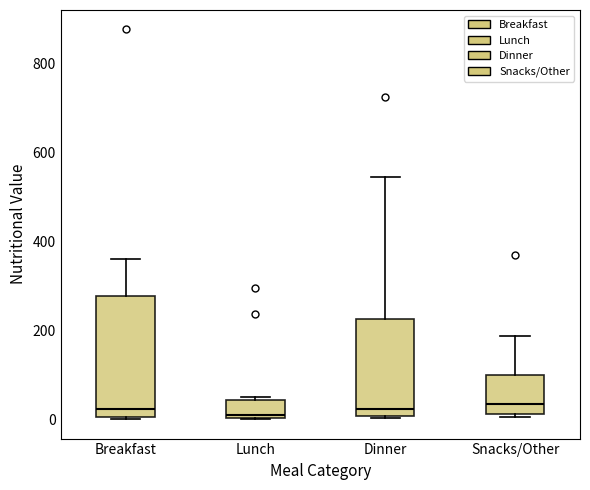

Where is the lower edge of the box for Snacks/Other on the y-axis? The values are not printed on the chart, so give them approximately, as read against the axis.

20